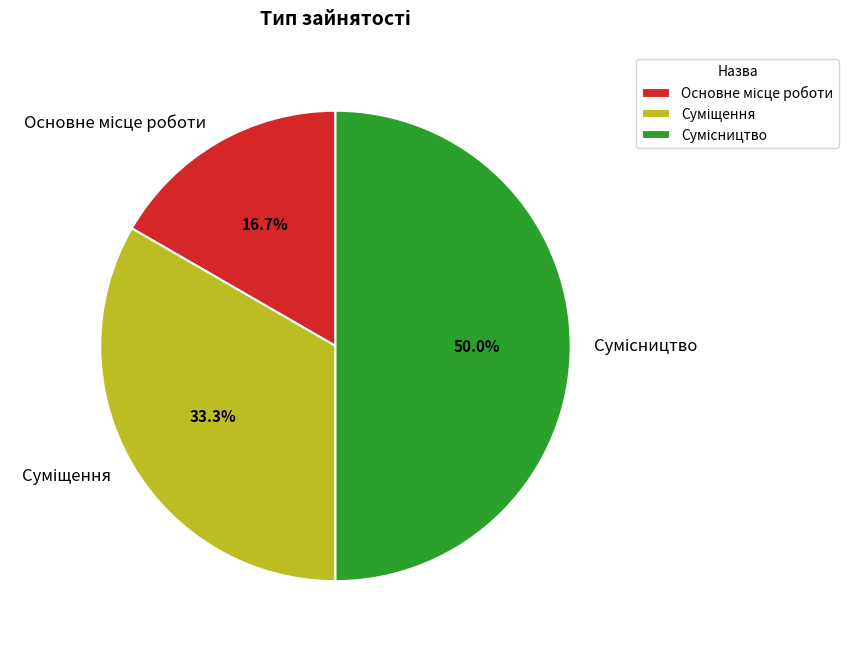

Is Суміщення the majority of the pie?

No